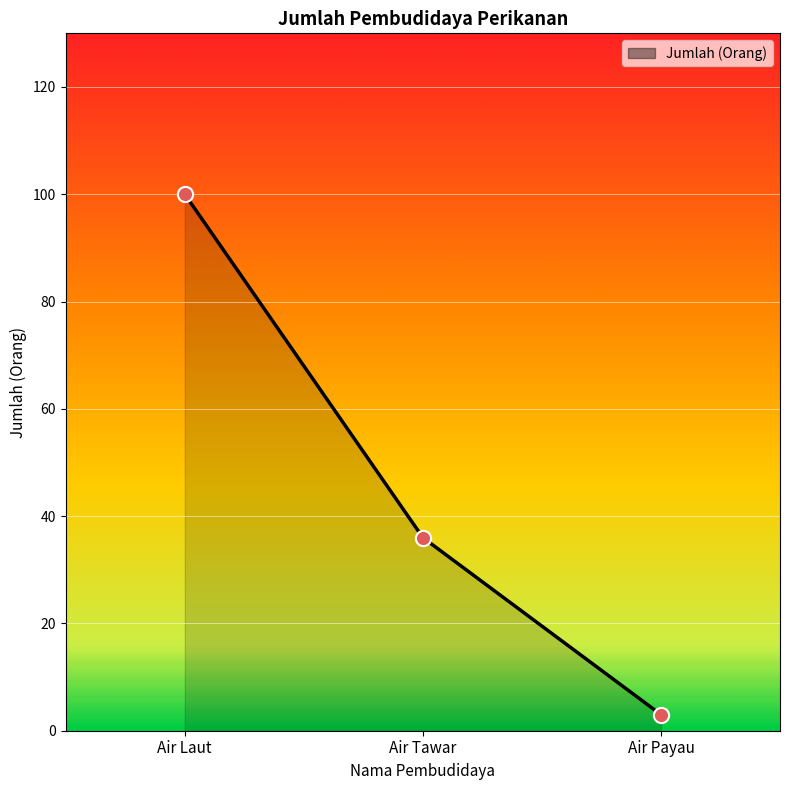

What is the change in value from Air Tawar to Air Payau?

-33